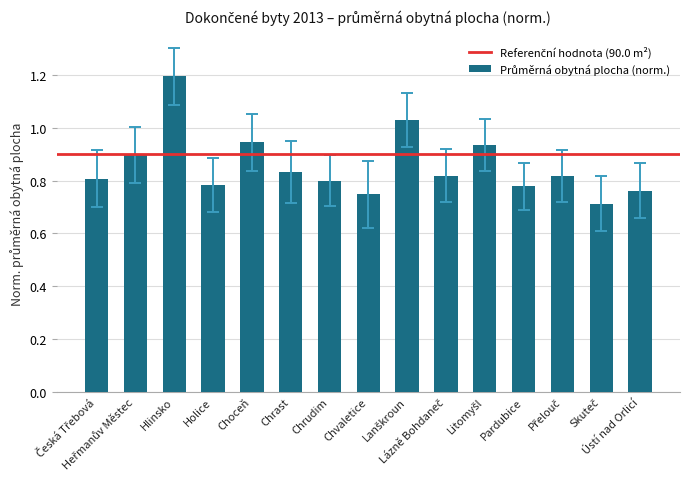

Count the number of categories in the chart.

15